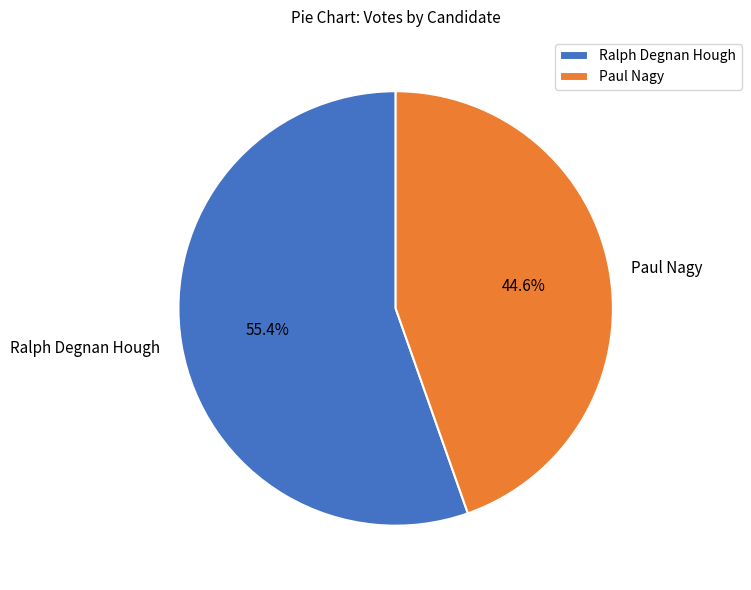

What portion of the pie excludes Ralph Degnan Hough?

44.6%